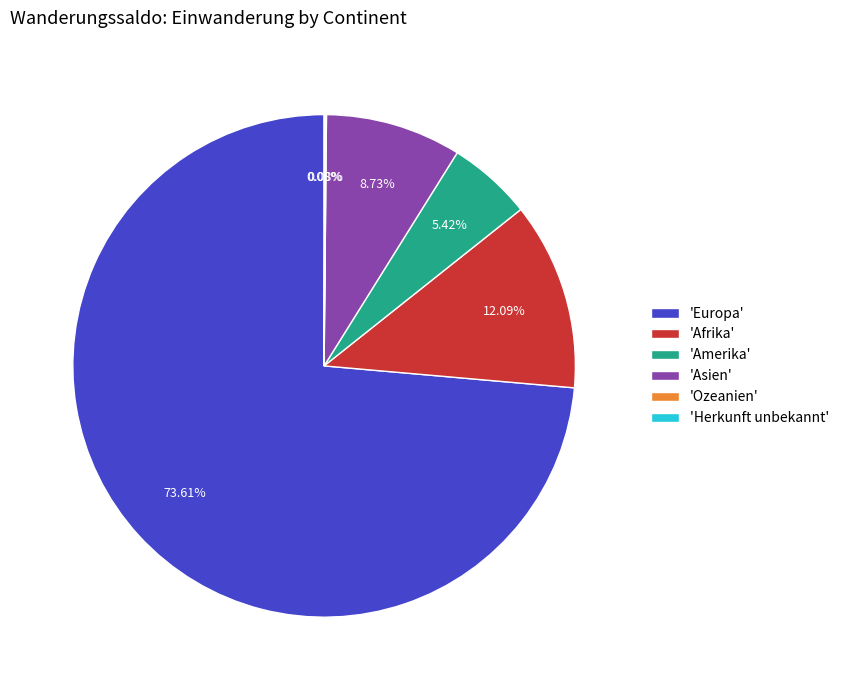

Which category has the biggest portion of the pie?

'Europa'